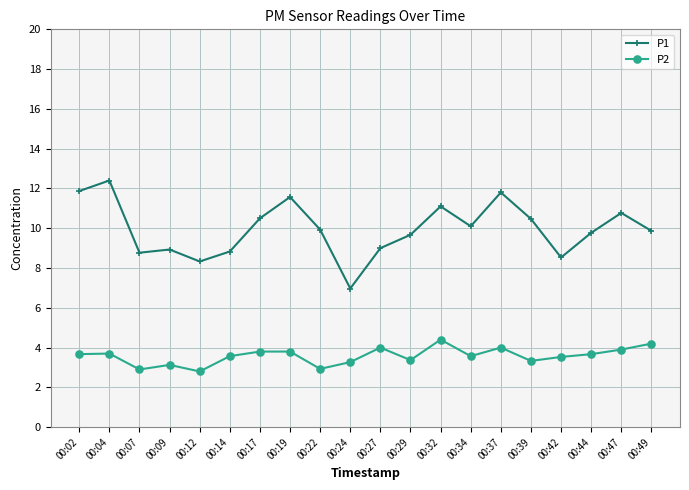

True or false: P1 has more than 0 interior local peaks.

True